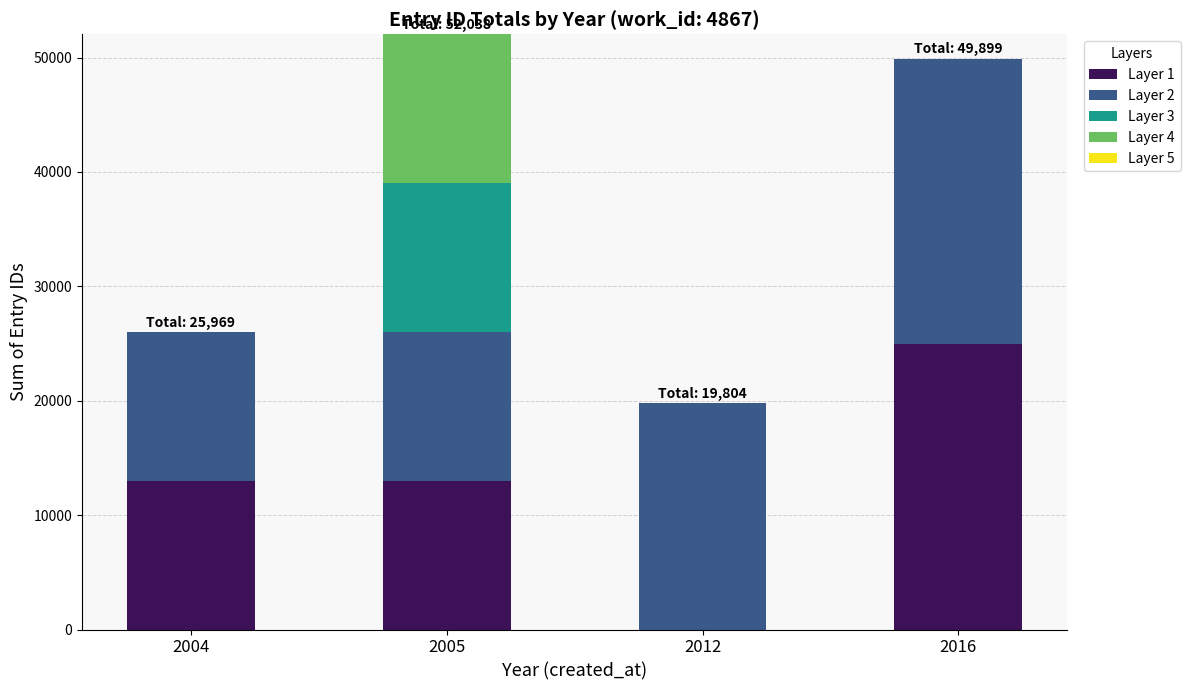

What is the total value across all series at 2004?

25969